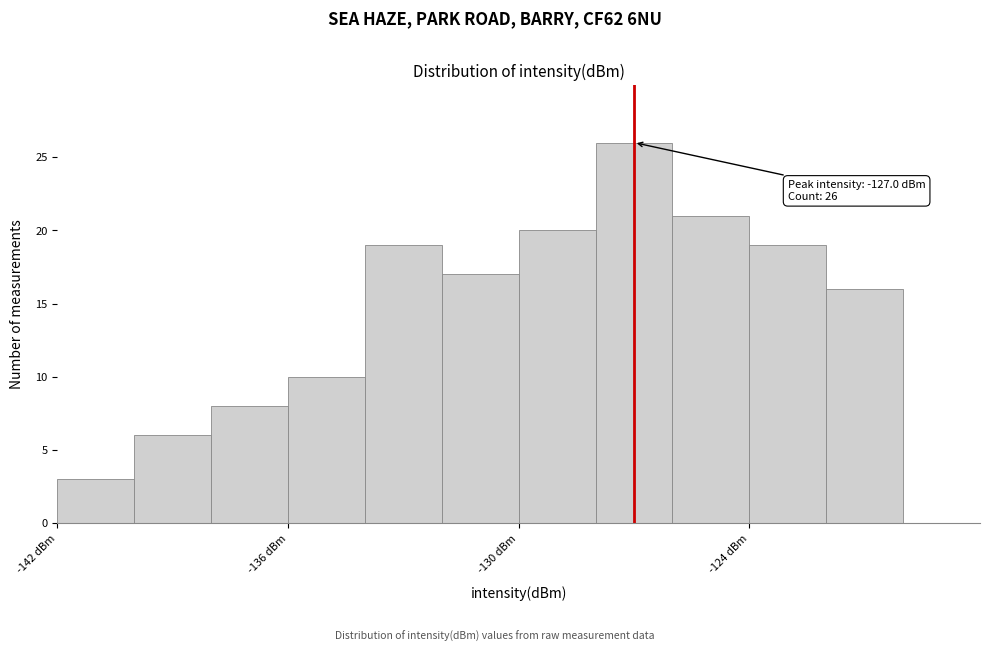

Read against the x-axis, roughly where is the centre of the tallest bar?

-127